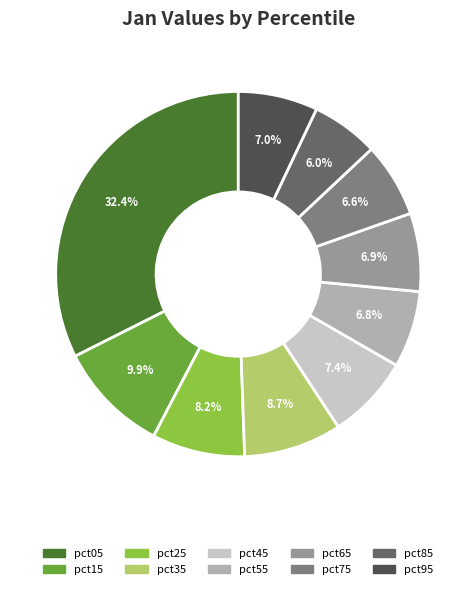

Is it true that pct45 is 7% of the pie?

True